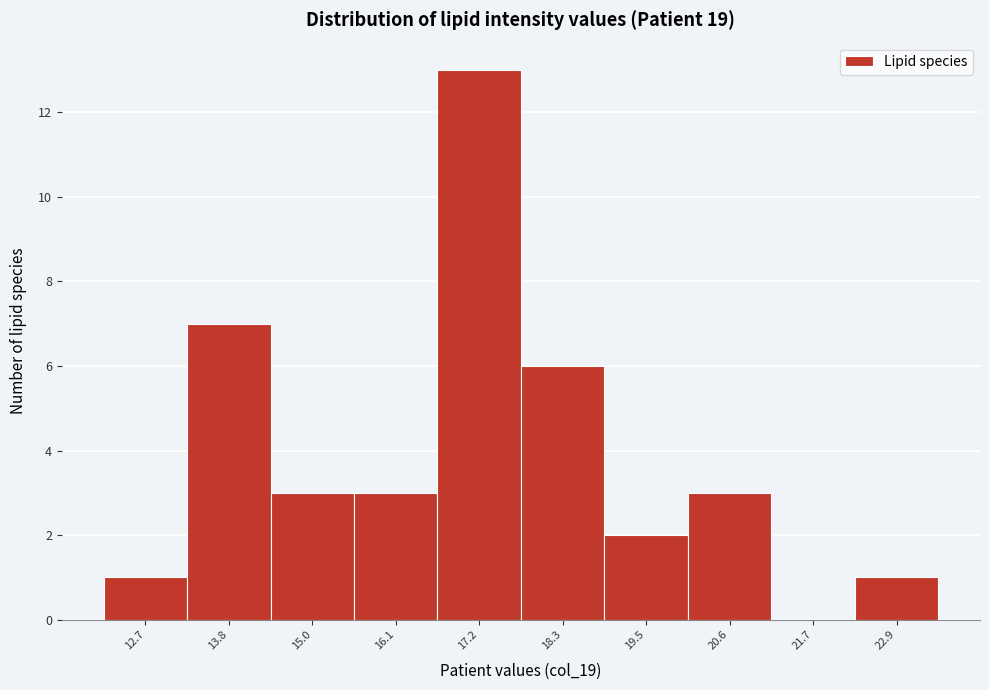

Over which range of the x-axis is the bar tallest?

16.6 to 17.8